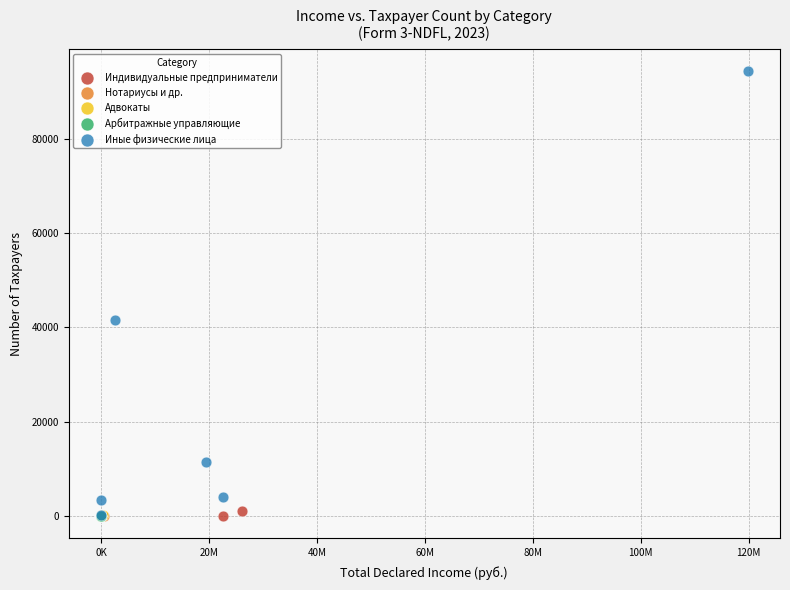

Which series has the widest spread of Y values?

Иные физические лица